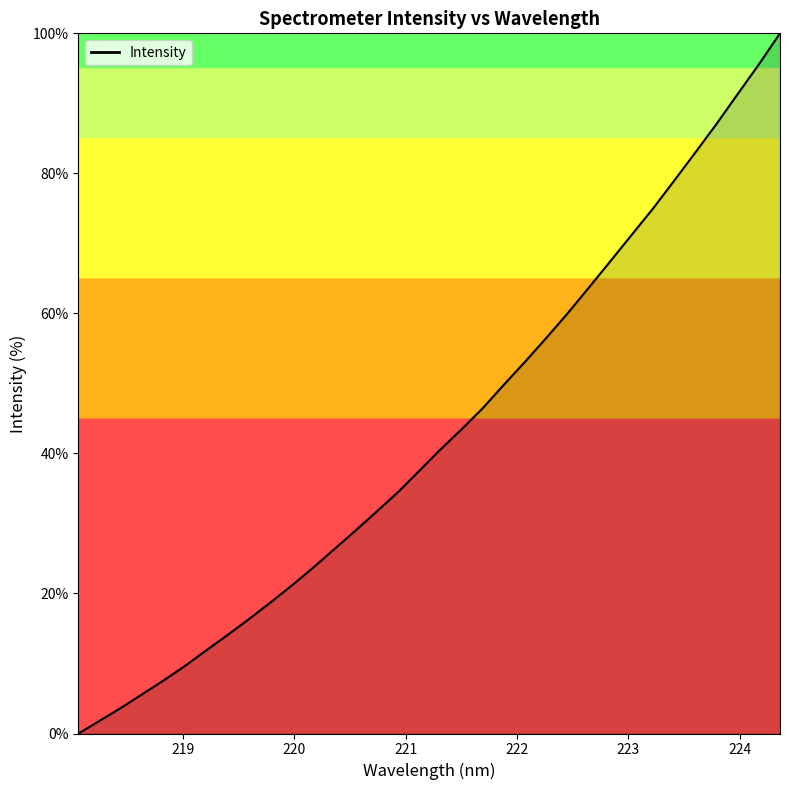

What is the greatest value displayed?

100.0